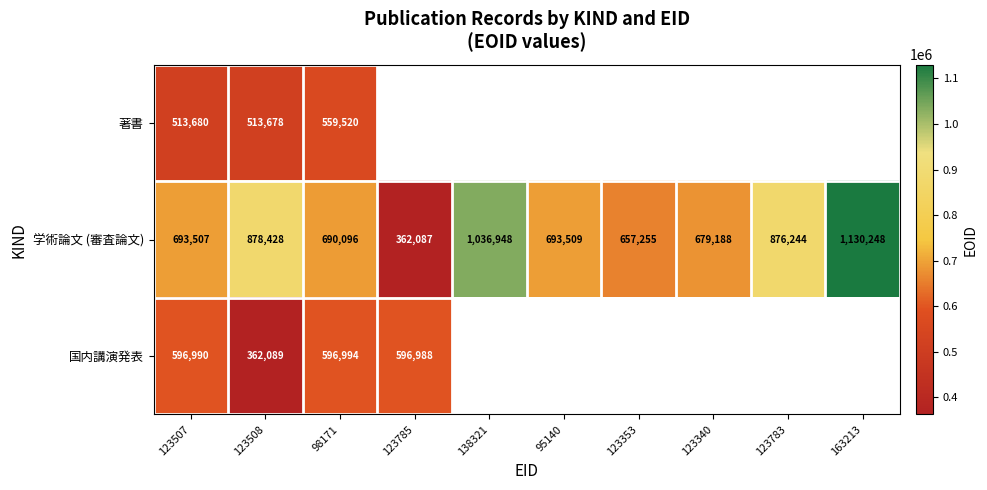

What is the difference between the second highest and second lowest values in the 学術論文 (審査論文) series?

379693